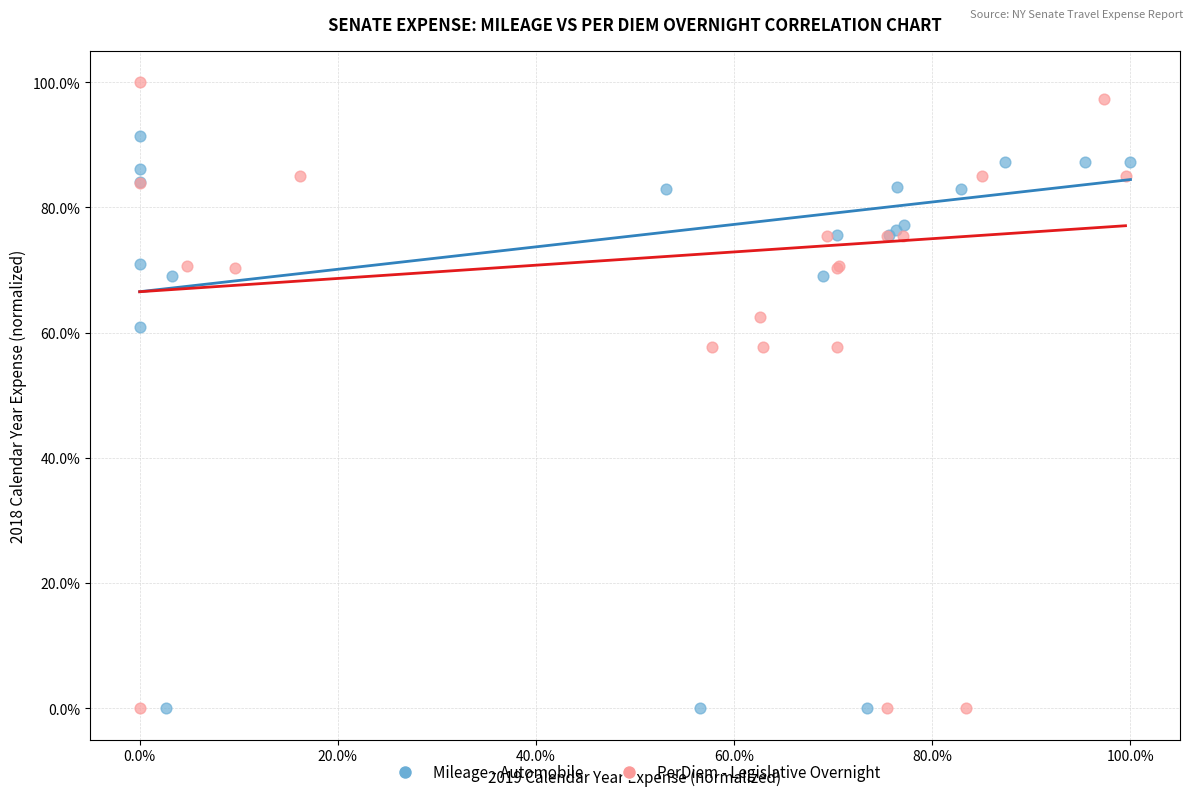

Which series has the widest spread of Y values?

PerDiem - Legislative Overnight